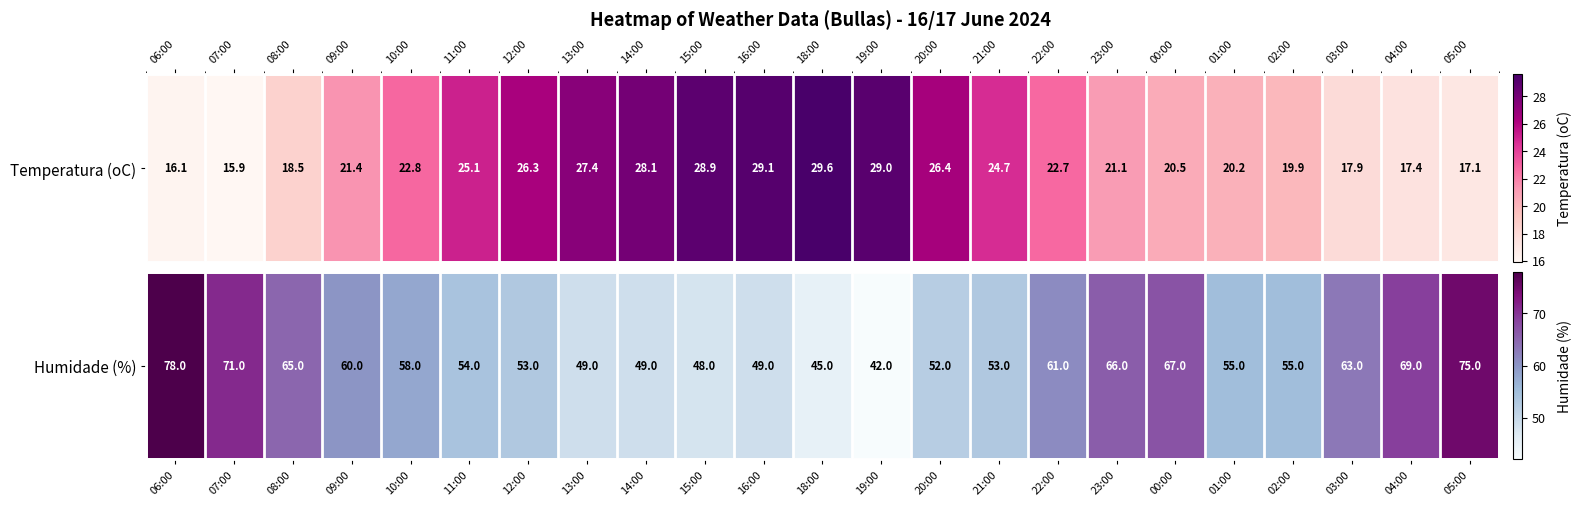

Which label corresponds to the largest value in the chart?

06:00